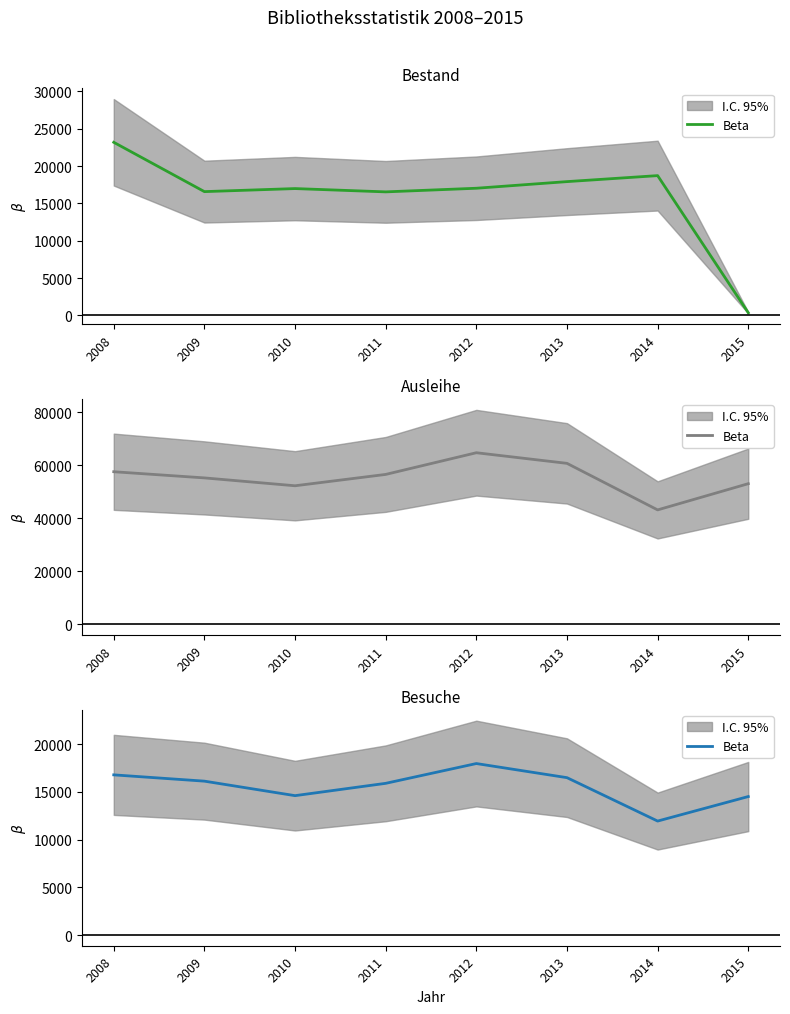

What is the change in value from 2010 to 2013?

+1887